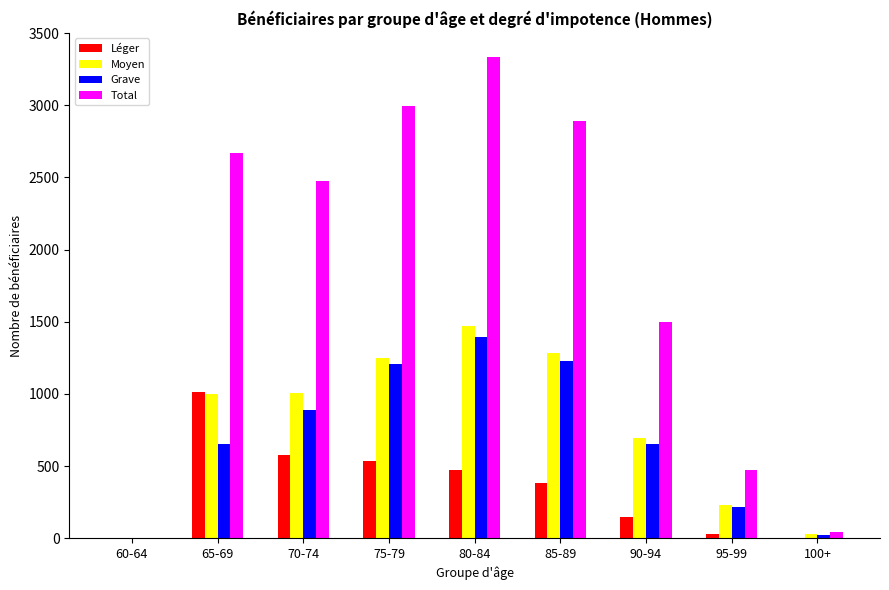

Which series has the largest total across all categories?

Total